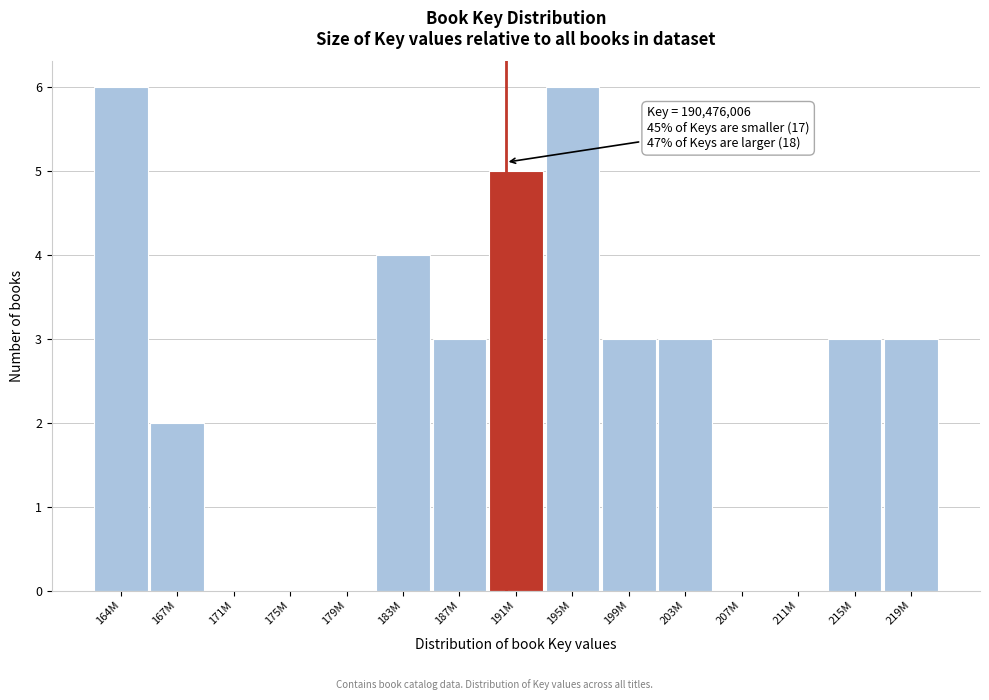

Reading left to right, extract all data points from this chart.

164M=6	167M=2	171M=0	175M=0	179M=0	183M=4	187M=3	191M=5	195M=6	199M=3	203M=3	207M=0	211M=0	215M=3	219M=3